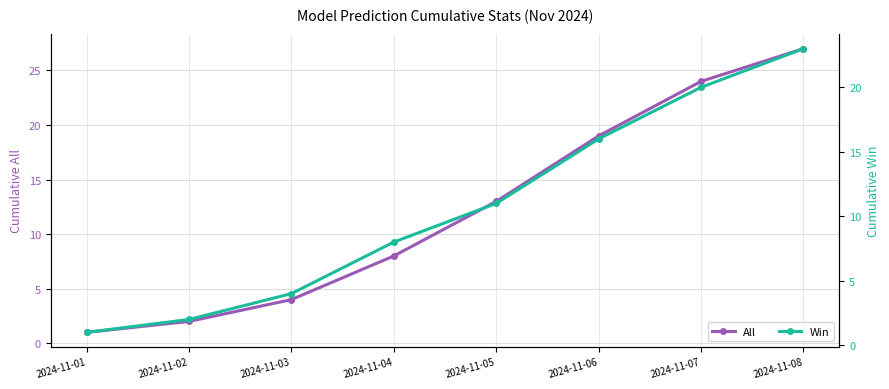

Which series changed the most between 2024-11-03 and 2024-11-04?

All